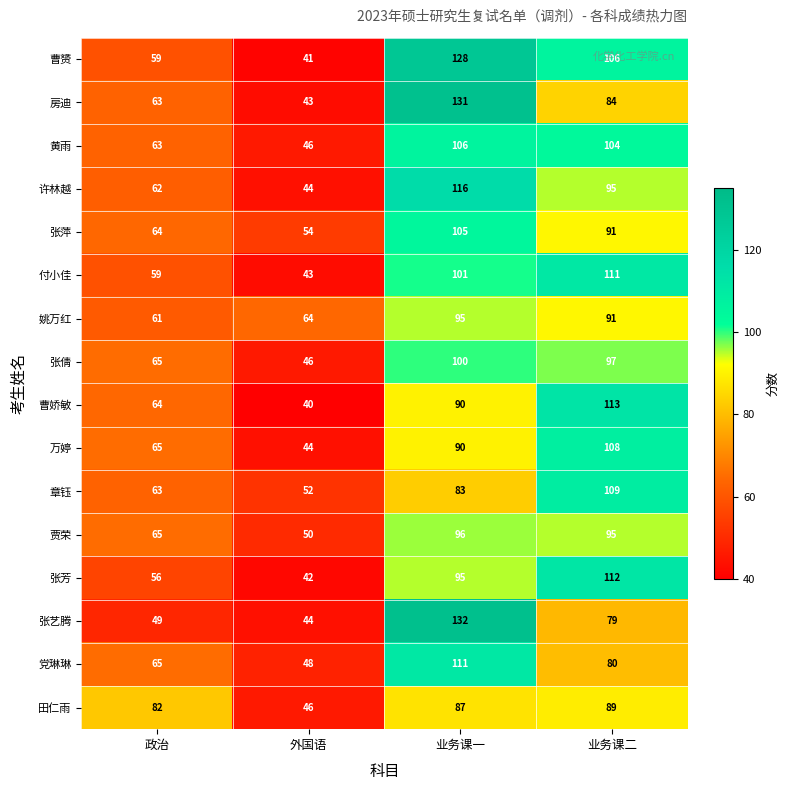

Which label corresponds to the smallest value in the chart?

外国语